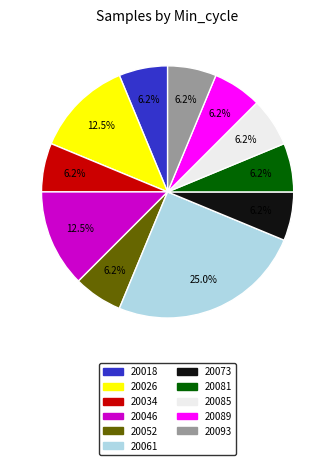

Is the sum of 20018 and 20081 greater than half?

No